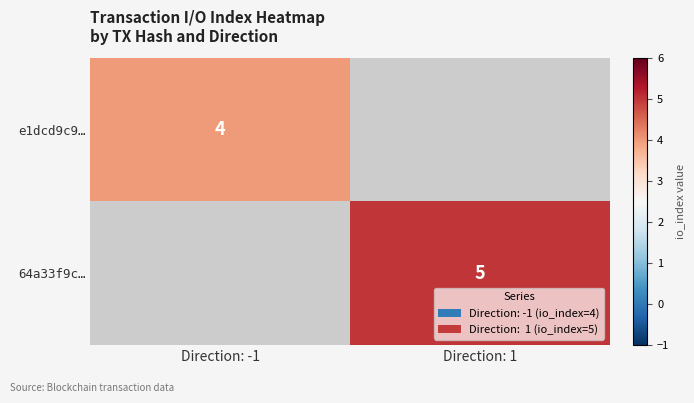

Is it true that 64a33f9c… equals 5 at Direction: 1?

True